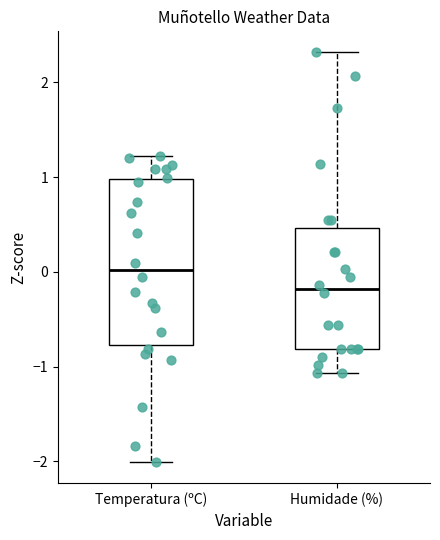

Where is the lower edge of the box for Humidade (%) on the y-axis? The values are not printed on the chart, so give them approximately, as read against the axis.

-0.8